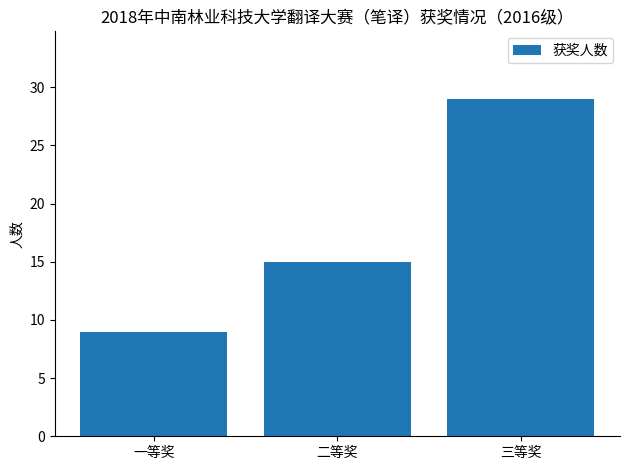

What is the label of the 3rd bar from the right?

一等奖